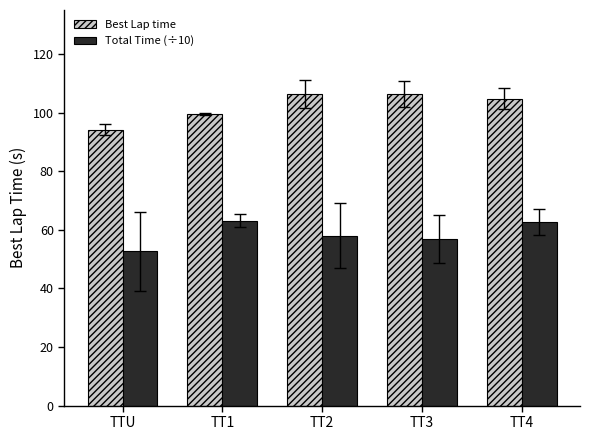

What are all the series names shown in the legend?

Best Lap time, Total Time (÷10)